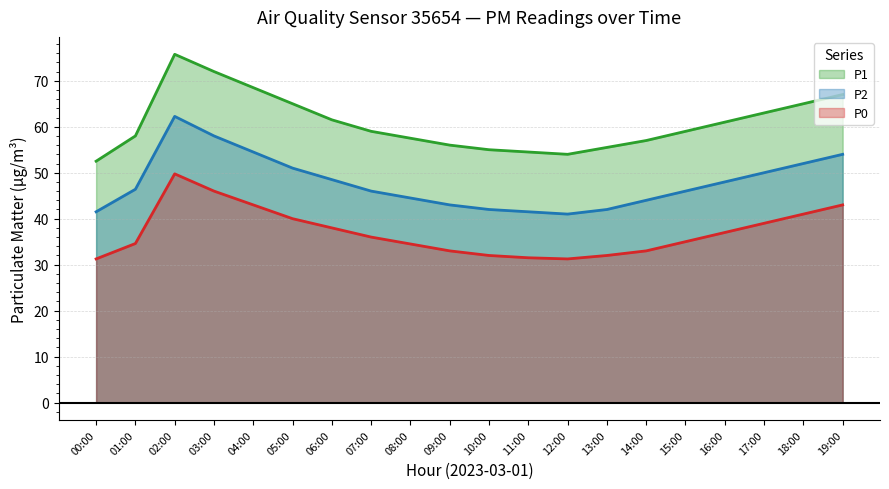

At which category is the sum across all series the highest?

02:00